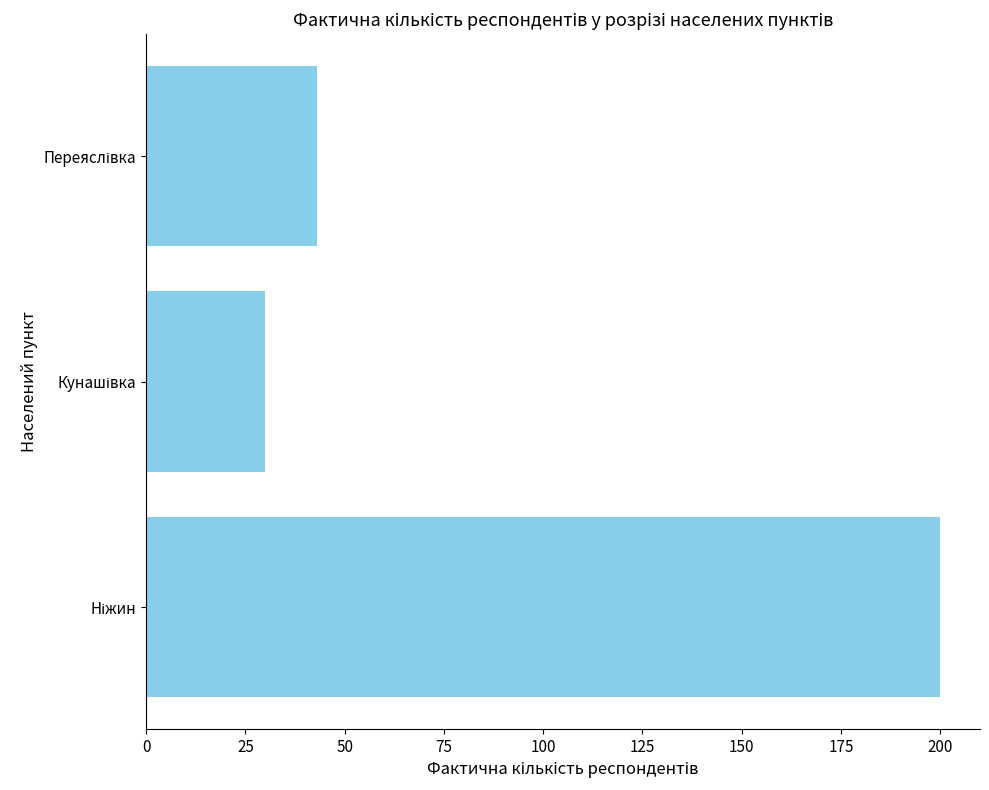

What is the sum of all values?

273